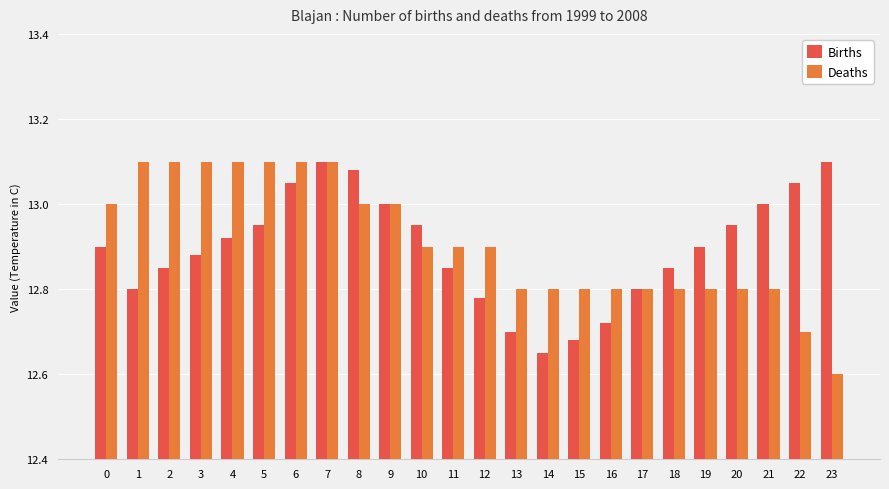

Is it true that Deaths equals 13.1 at 7?

True